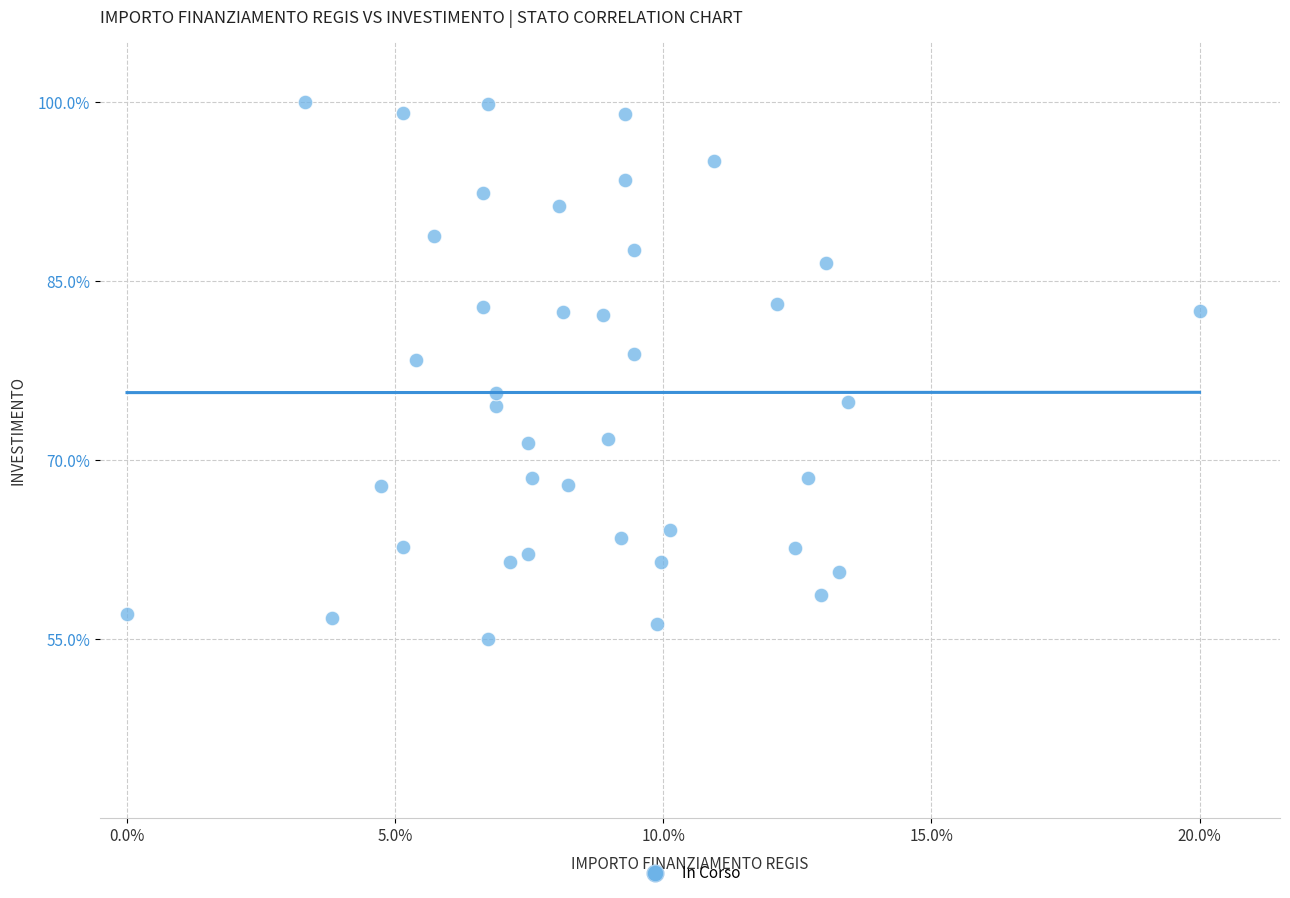

What is the range of Y values (max minus min)?

45.0